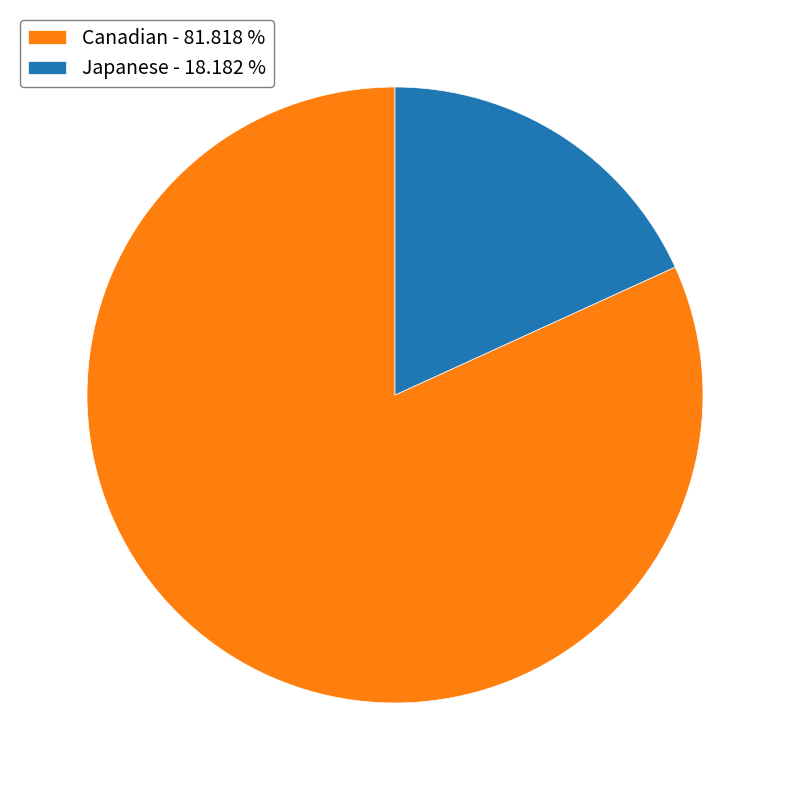

Do Japanese - 18.182 % and Canadian - 81.818 % together represent more than half of the pie?

Yes